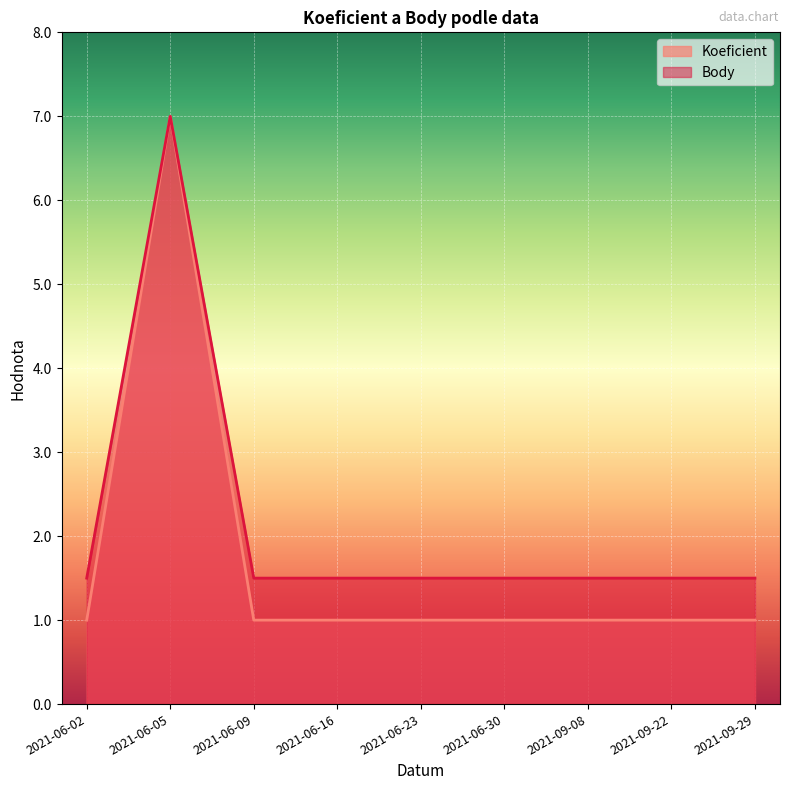

True or false: Koeficient has a value of 7.0 at 2021-06-05.

True